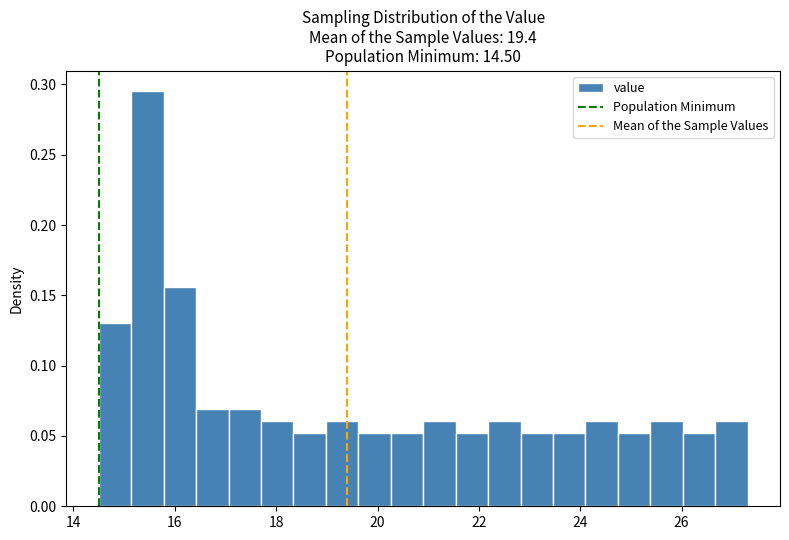

Around what value on the x-axis is the tallest bar? Give the approximate position of its centre, as read against the axis.

15.4